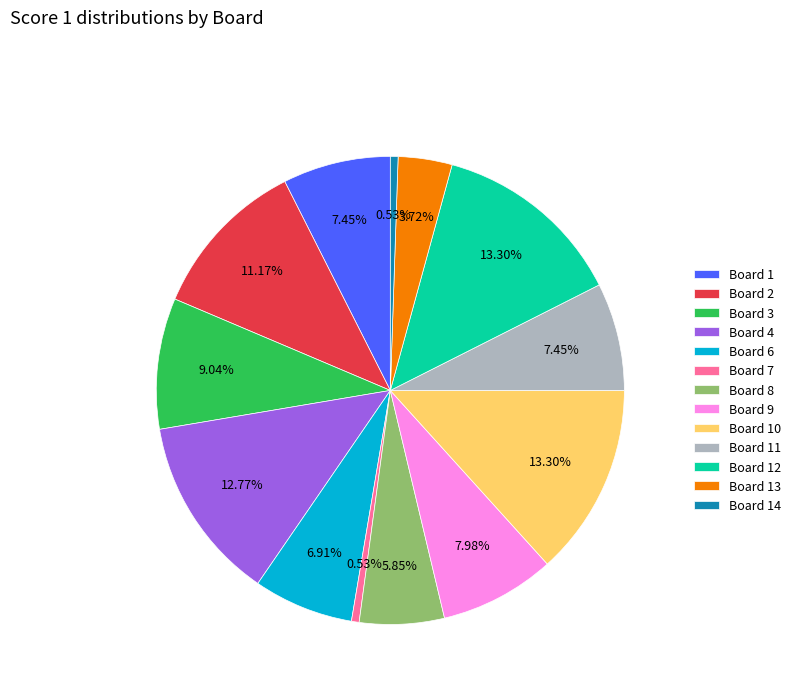

Is the sum of Board 6 and Board 2 greater than half?

No